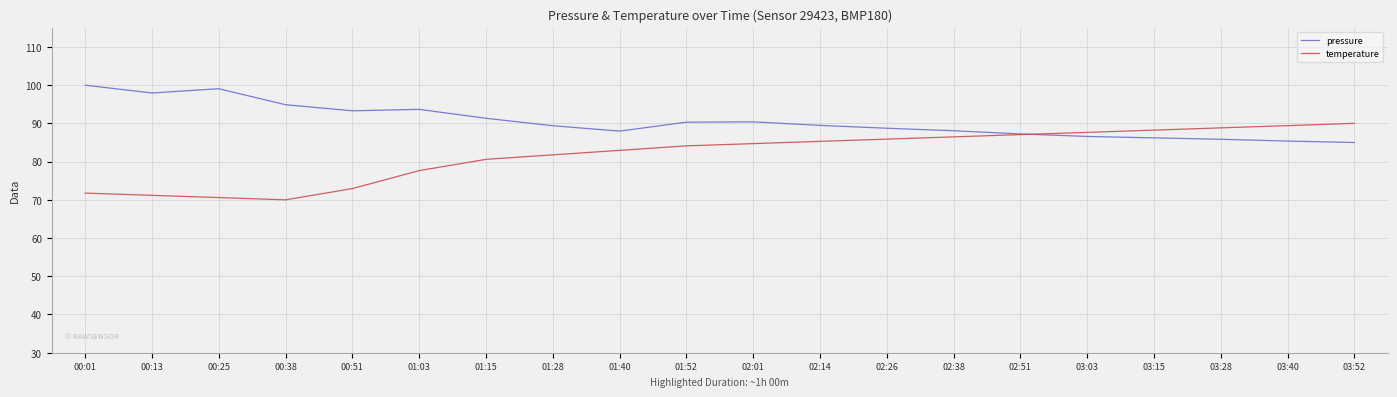

What position from the left is 02:38?

14